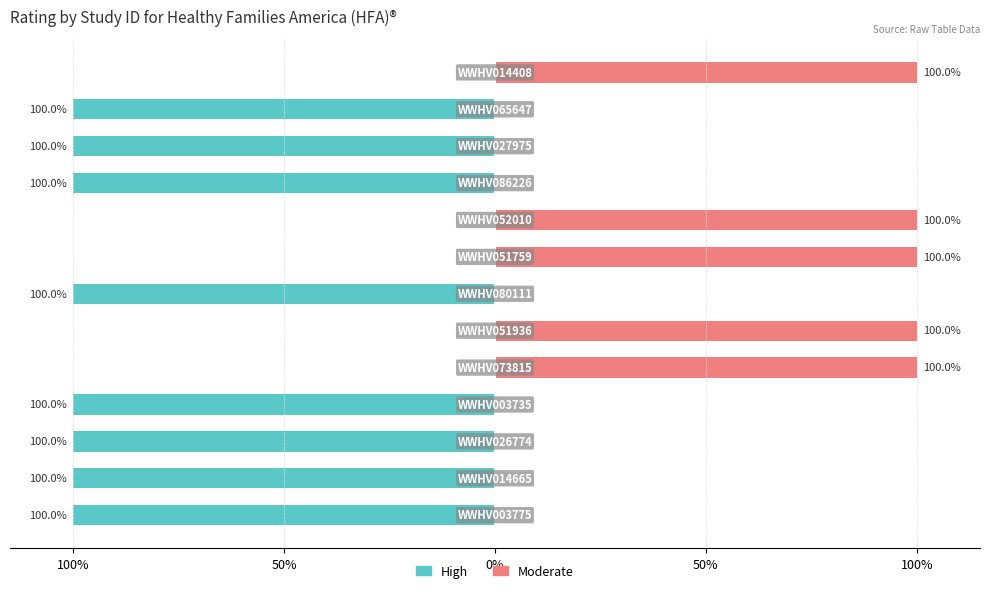

What is the lowest value of the High series?

-100